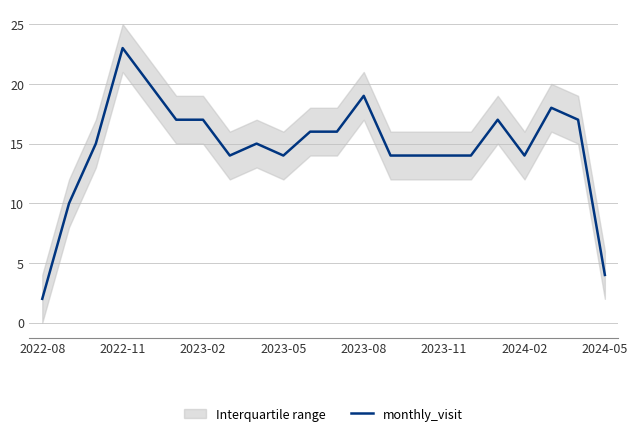

The value of monthly_visit at 2023-05 is 18. True or false?

False